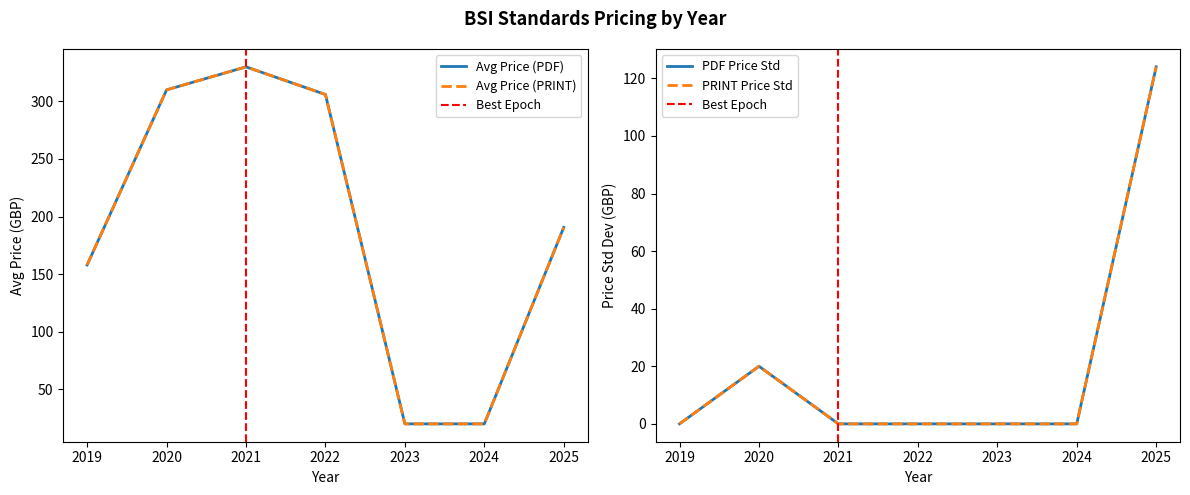

Is it true that Avg Price (PDF) equals 121 at 9?

False